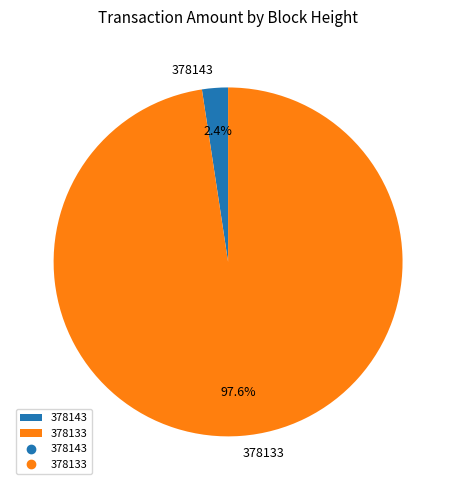

Is it true that 378133 is 98% of the pie?

True